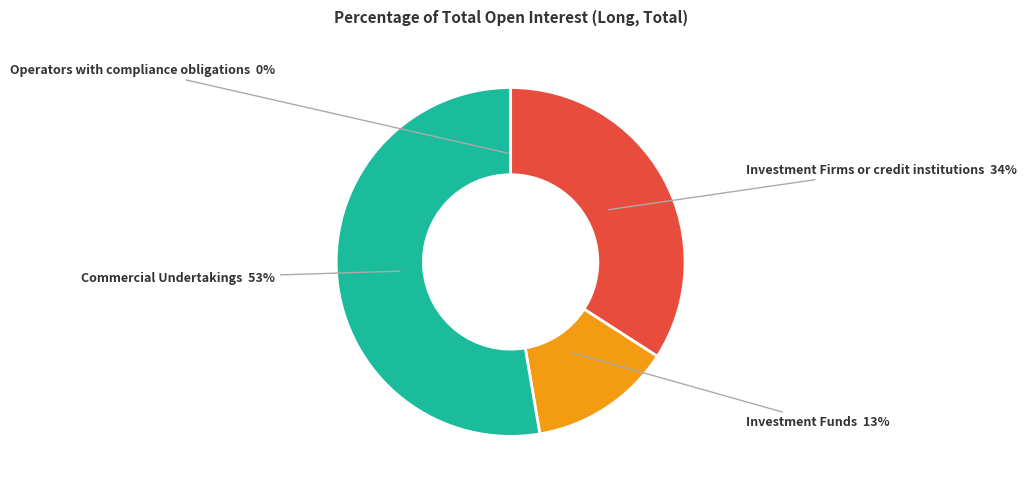

To the nearest percent, what is the difference between the largest and smallest slice percentages?

53%